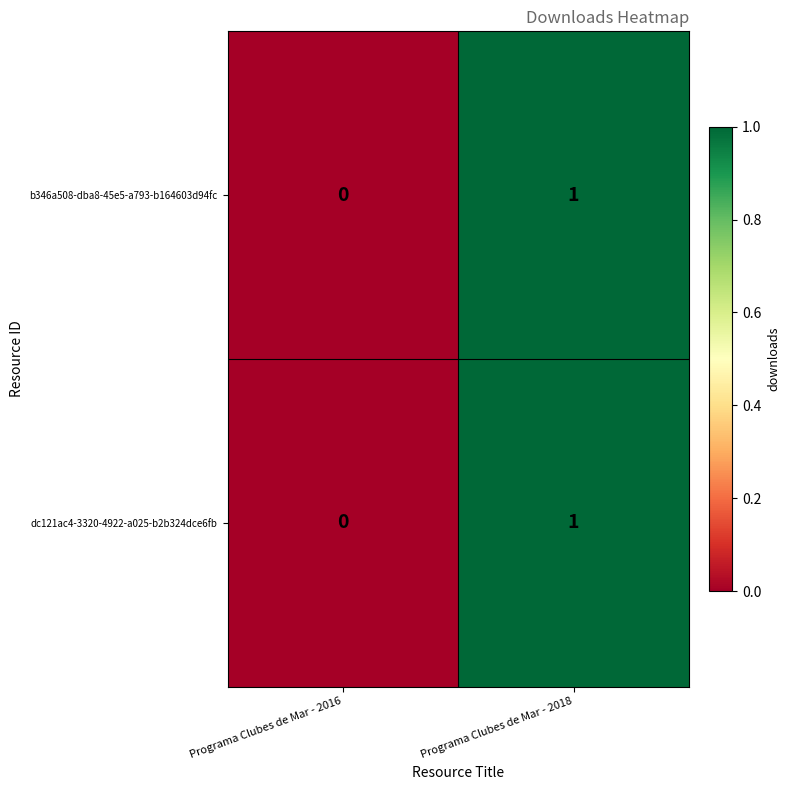

Rank the categories by dc121ac4-3320-4922-a025-b2b324dce6fb value from lowest to highest.

Programa Clubes de Mar - 2016, Programa Clubes de Mar - 2018